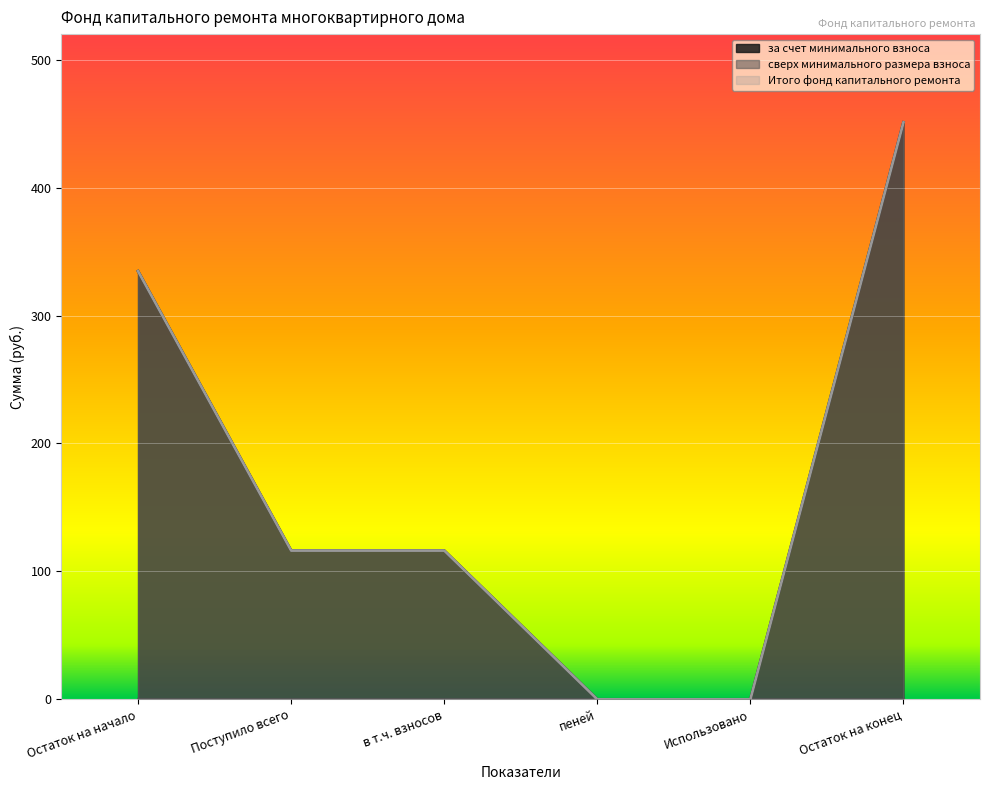

At Использовано, list the series in order from smallest to largest.

за счет минимального взноса, Итого фонд капитального ремонта